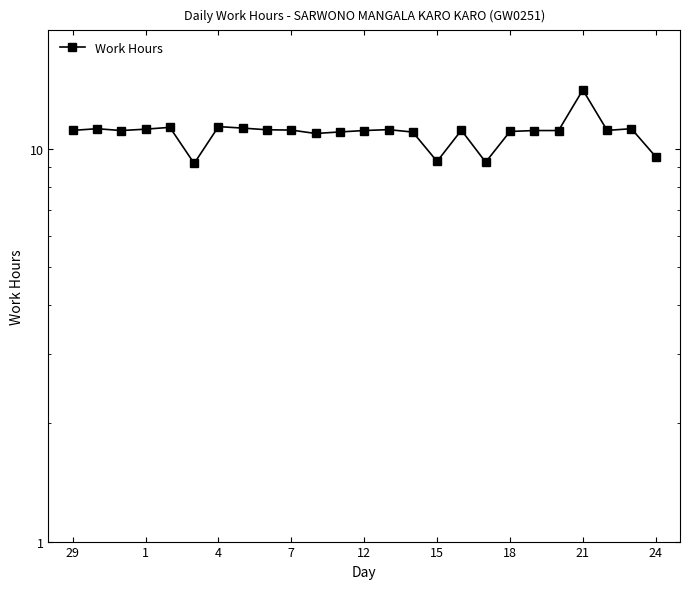

What is the label of the 10th point from the right?

15